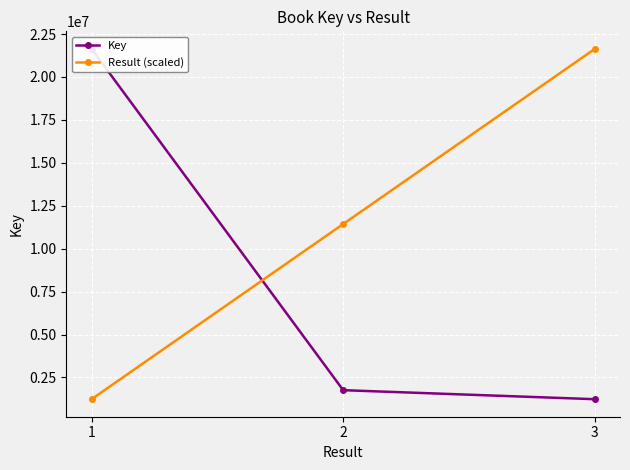

How many data points in Result (scaled) are less than 11436383?

1